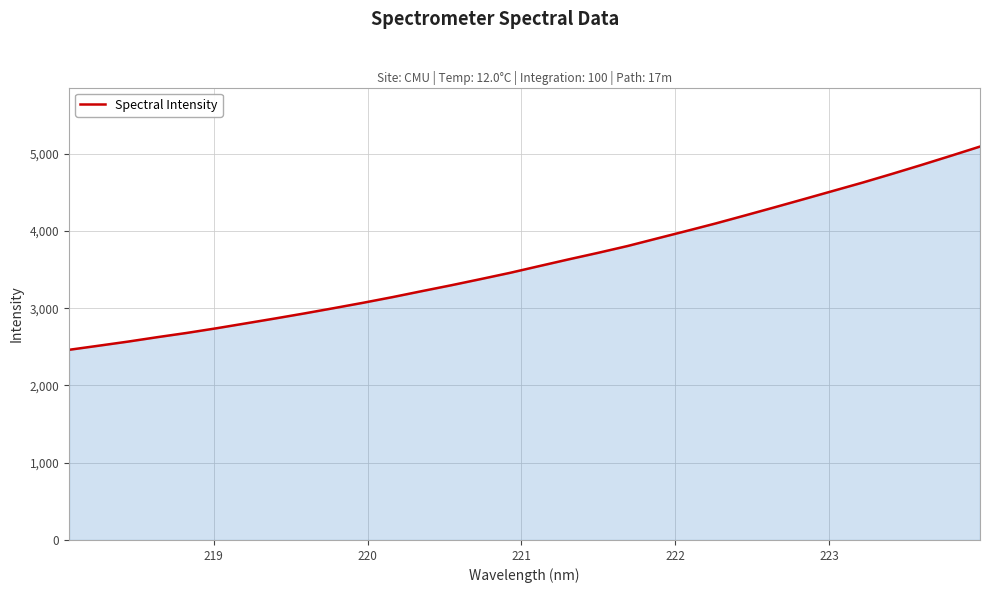

What is the greatest value displayed?

5091.8